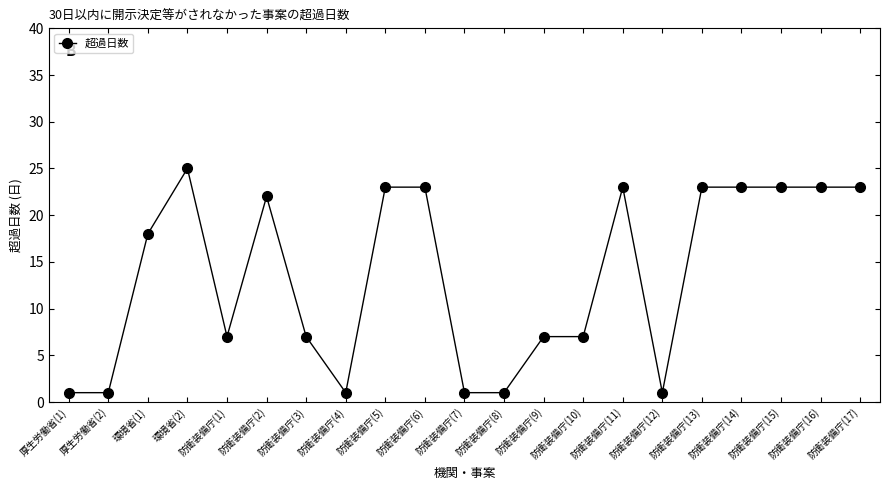

What value does the data have at 防衛装備庁(4)?

1